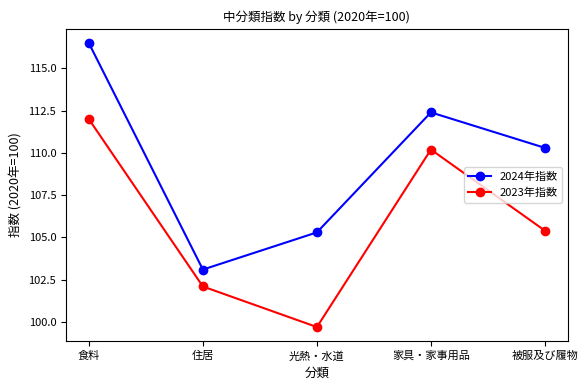

At which label does 2024年指数 reach its peak?

食料